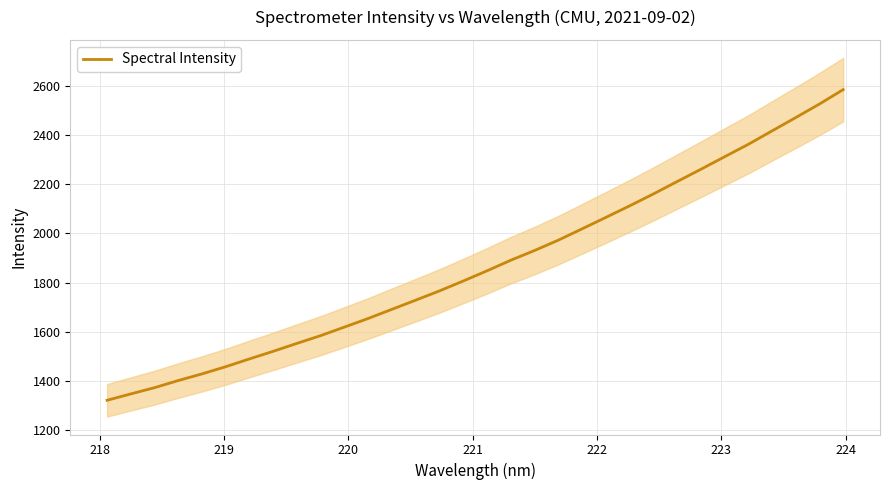

What is the smallest value displayed?

1322.1